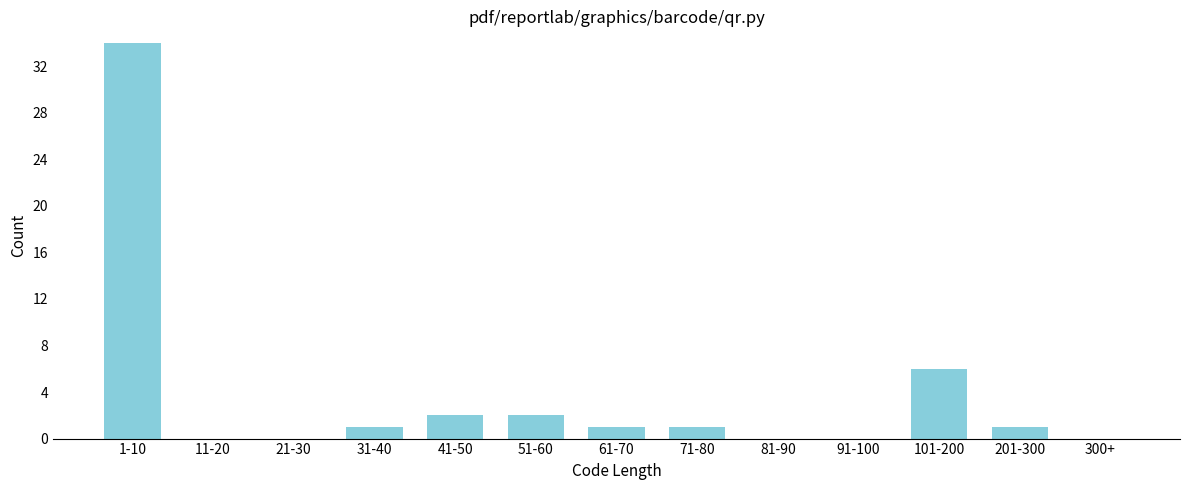

Reading right to left, extract all data points from this chart.

300+=0	201-300=1	101-200=6	91-100=0	81-90=0	71-80=1	61-70=1	51-60=2	41-50=2	31-40=1	21-30=0	11-20=0	1-10=34